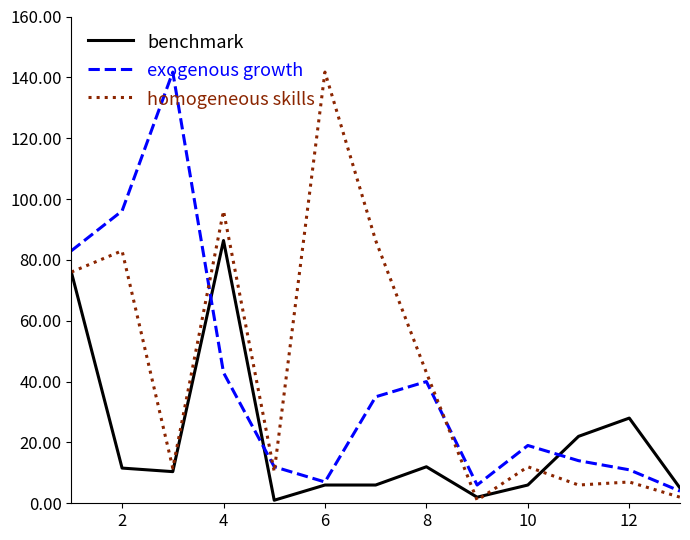

Count the number of categories in the chart.

13